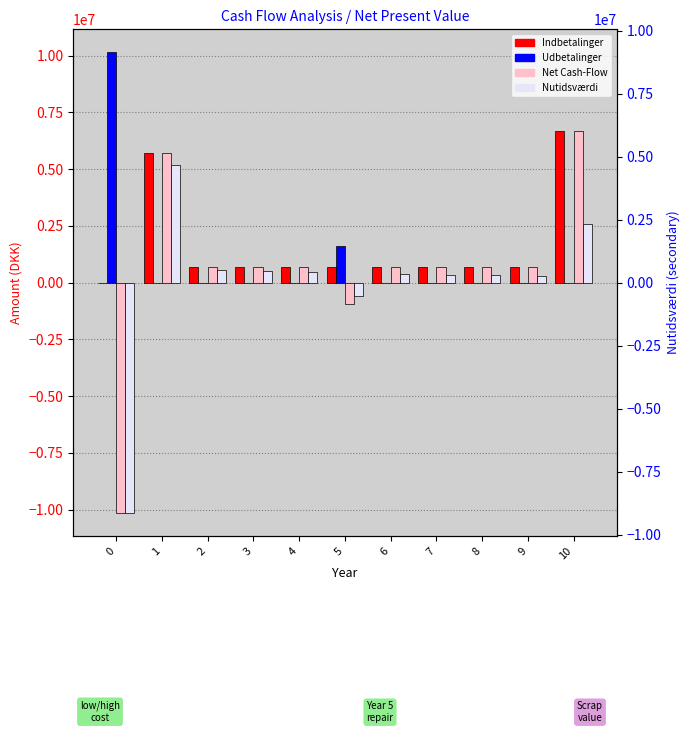

Are the bars horizontal?

No